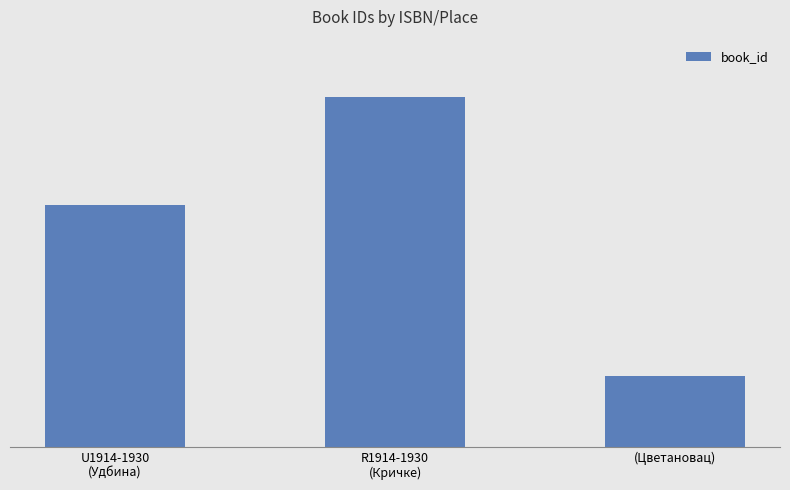

List the labels in order of value, smallest first.

(Цветановац), U1914-1930
(Удбина), R1914-1930
(Кричке)